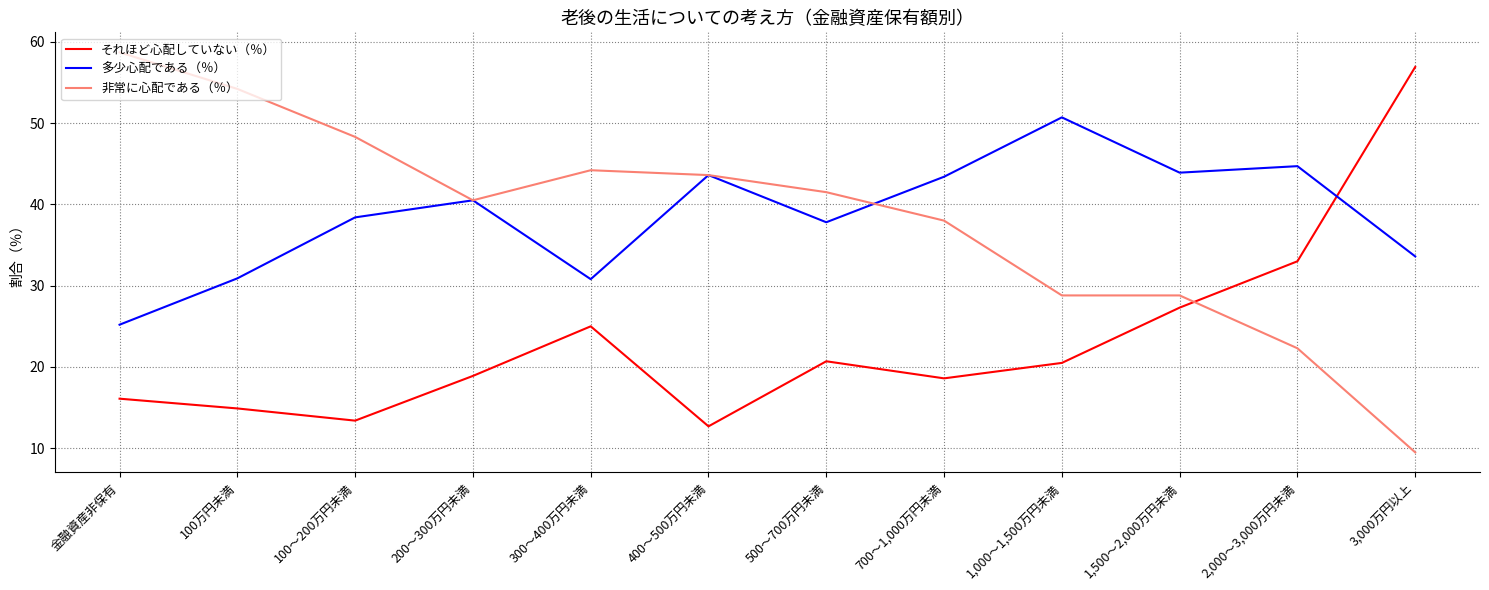

Between 500～700万円未満 and 1,500～2,000万円未満, which series saw the biggest shift?

非常に心配である（％）